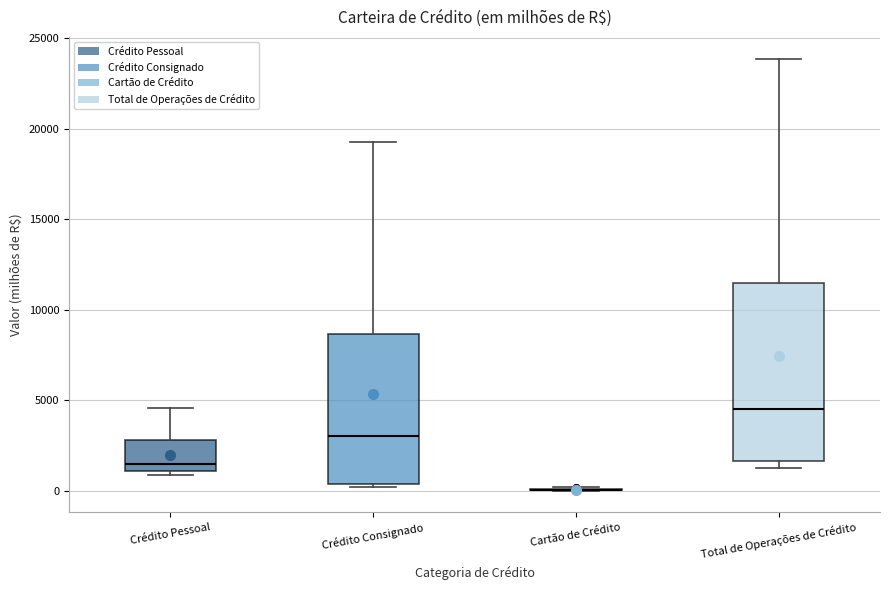

Reading left to right, read every box against the y-axis: the position of its median line, the range the box covers, and the ends of its whiskers. The values are not printed on the chart, so give them approximately, as read against the axis.

Crédito Pessoal: median 1500, box 1000 to 3000, whiskers 1000 (just below the box's lower edge) to 4500
Crédito Consignado: median 3000, box 500 to 8500, whiskers 0 to 19500
Cartão de Crédito: box collapsed to a line at 0, whiskers 0 to 0
Total de Operações de Crédito: median 4500, box 1500 to 11500, whiskers 1500 (just below the box's lower edge) to 24000